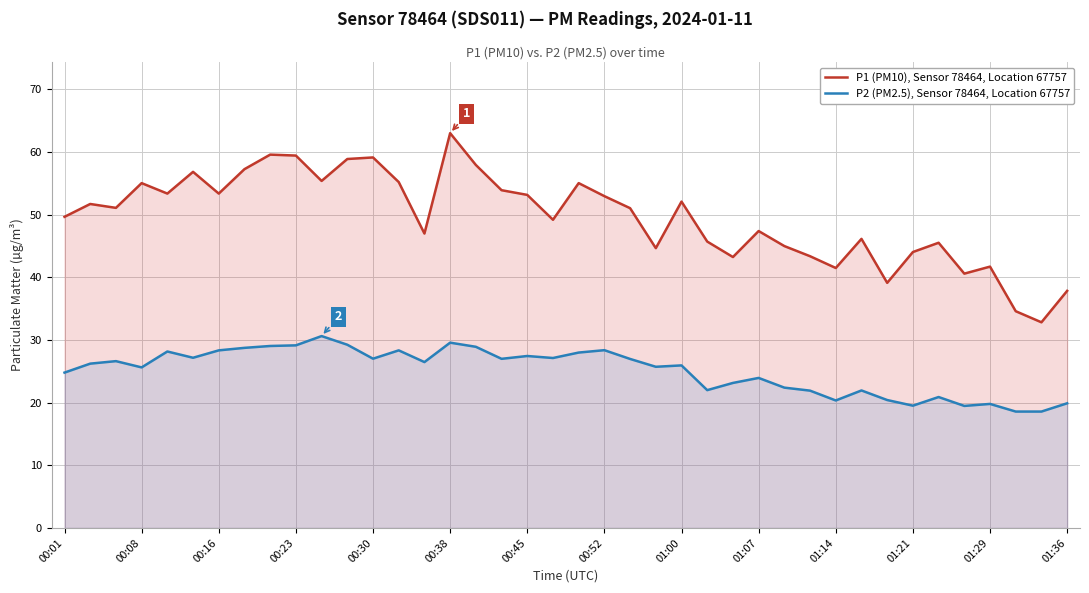

The P1 (PM10), Sensor 78464, Location 67757 series shows 28.2 at 01:21. True or false?

False